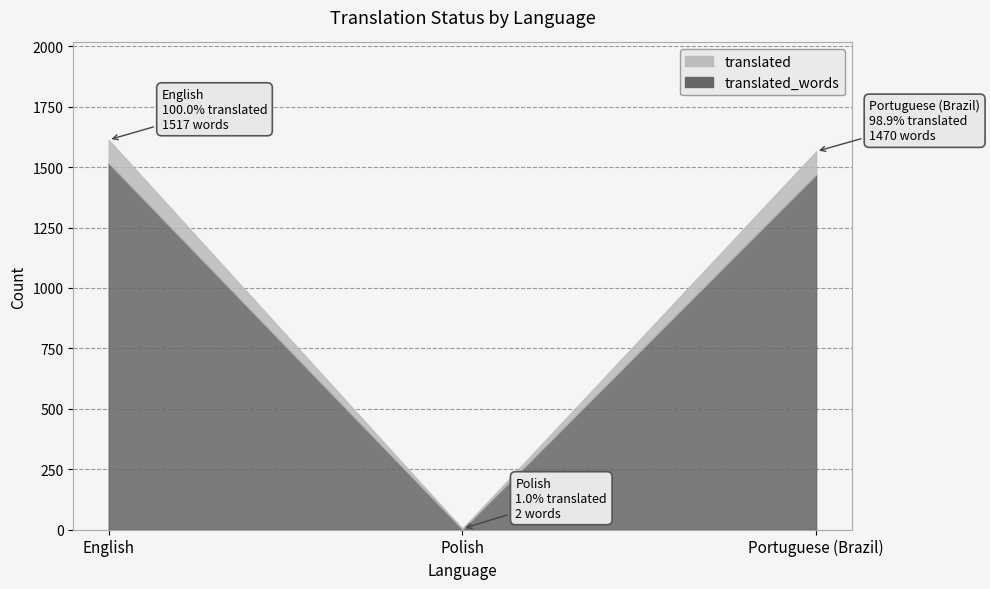

What are all the series names shown in the legend?

translated, translated_words